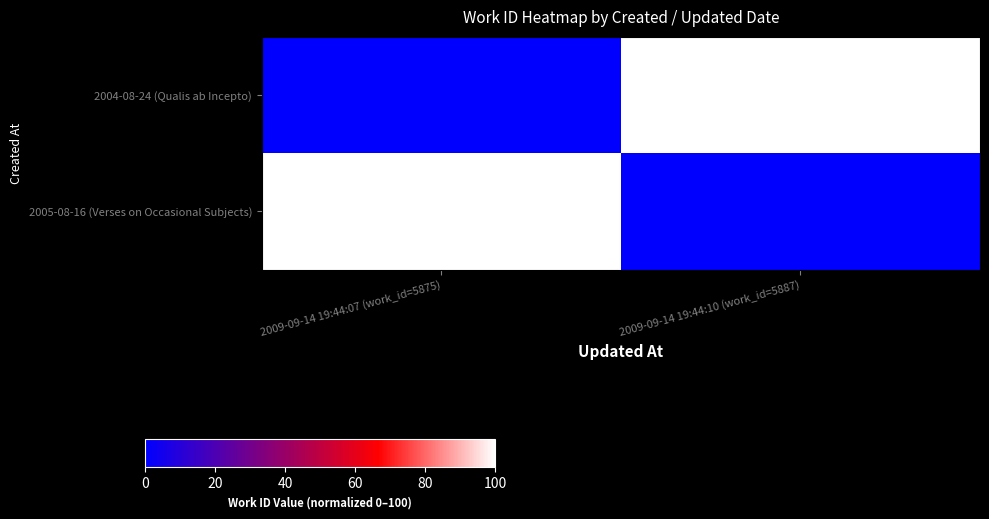

What is the spread (max minus min) of values at 2009-09-14 19:44:07 (work_id=5875)?

100